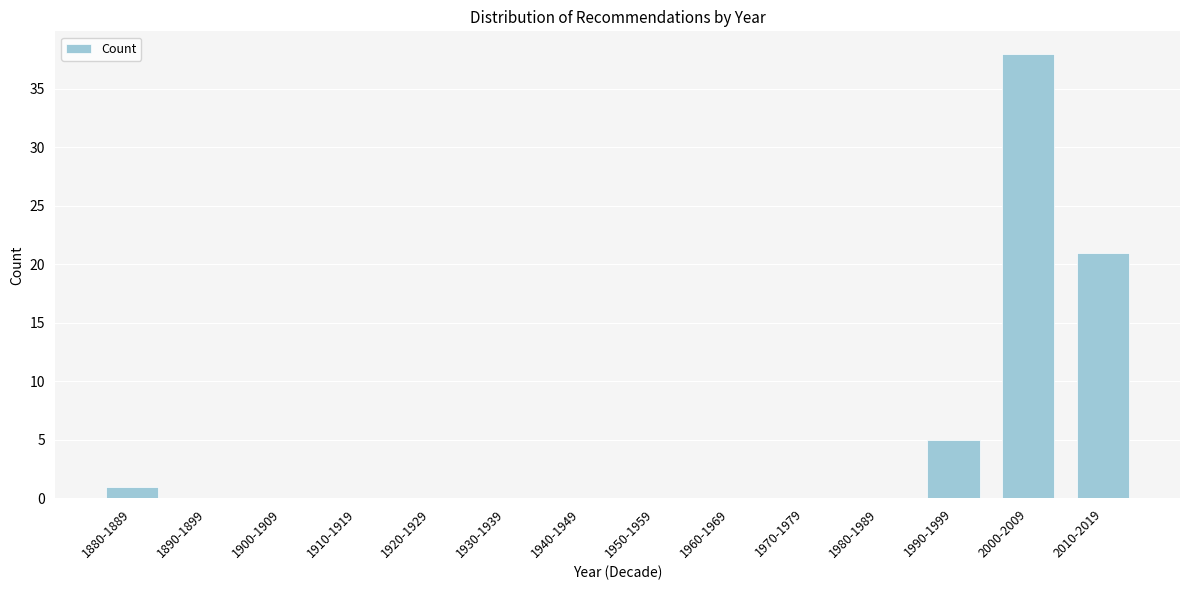

Reading left to right, list all the values displayed in this chart.

1880-1889=1	1890-1899=0	1900-1909=0	1910-1919=0	1920-1929=0	1930-1939=0	1940-1949=0	1950-1959=0	1960-1969=0	1970-1979=0	1980-1989=0	1990-1999=5	2000-2009=38	2010-2019=21